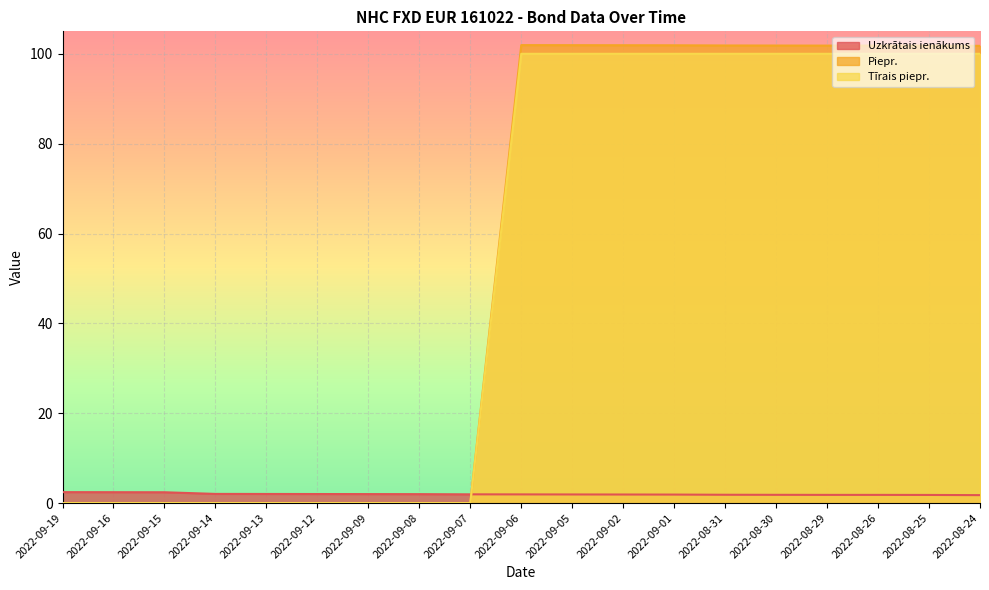

What is the value of the Uzkrātais ienākums point at the 3rd from the left?

2.4